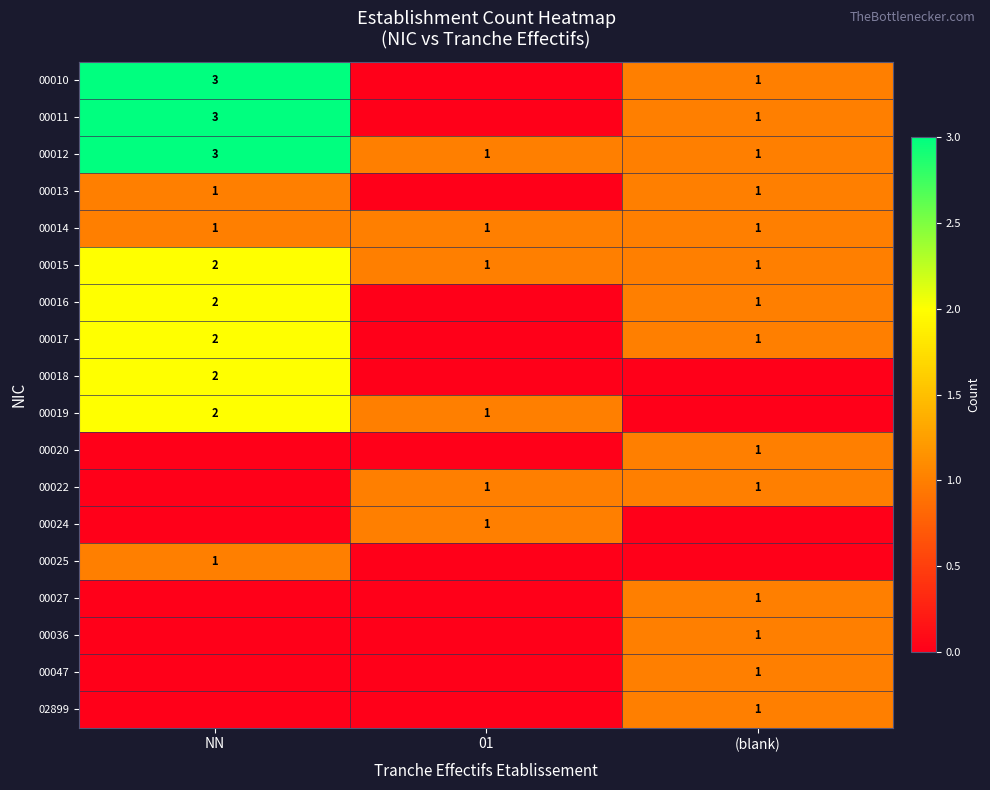

True or false: 00012 has a value of 1 at (blank).

True